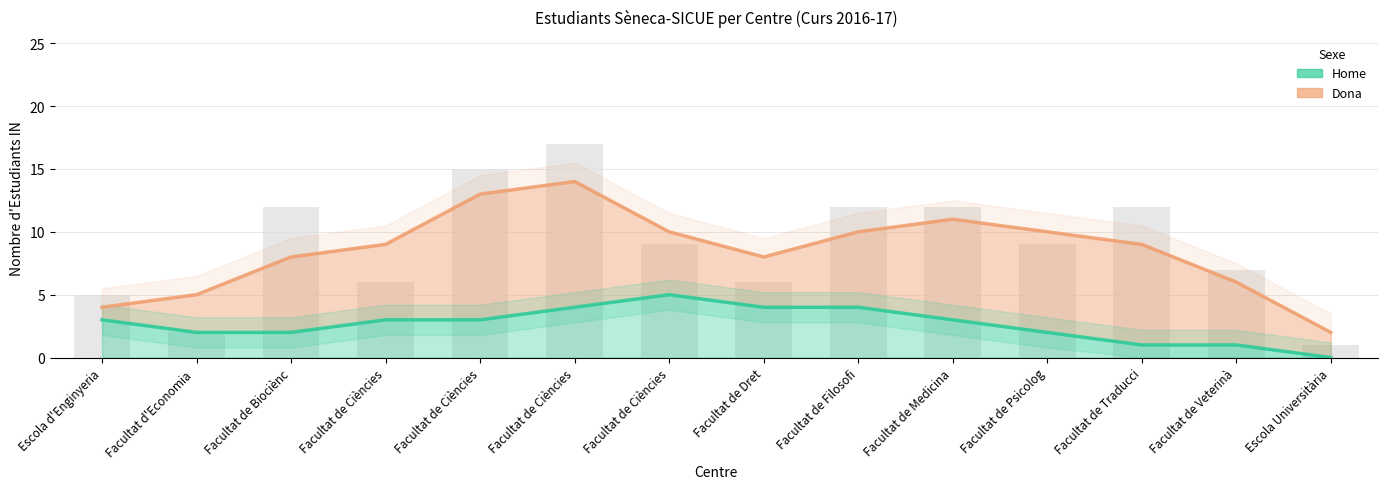

How many positive values does the Home series have?

13